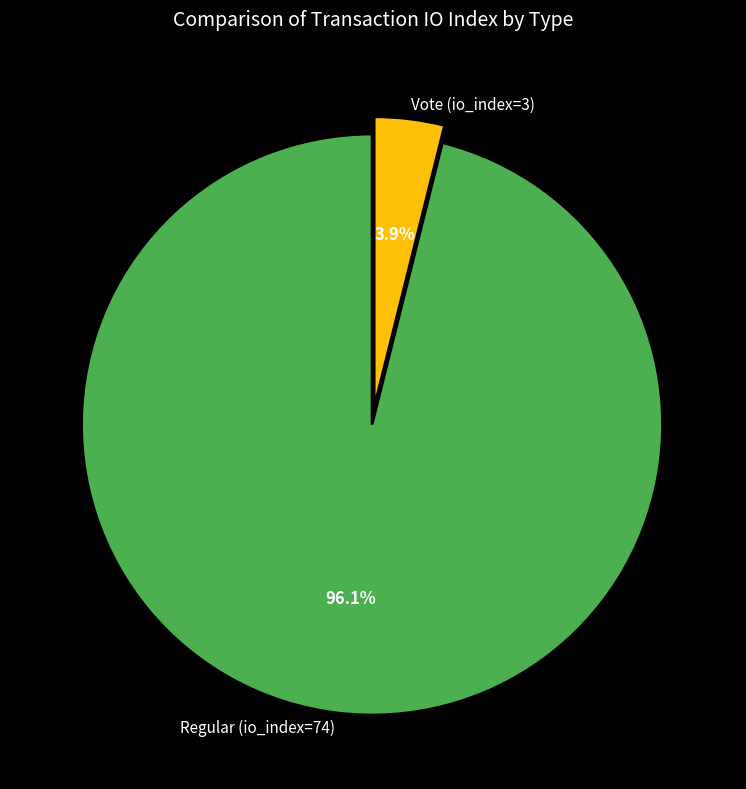

Rank the categories by value from lowest to highest.

Vote (io_index=3), Regular (io_index=74)